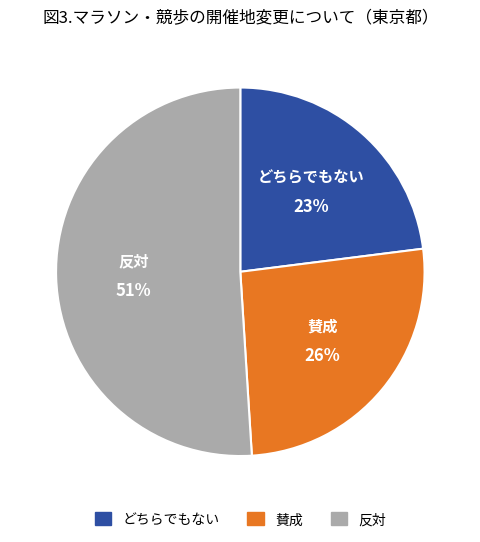

Is the sum of 賛成 and どちらでもない greater than half?

No